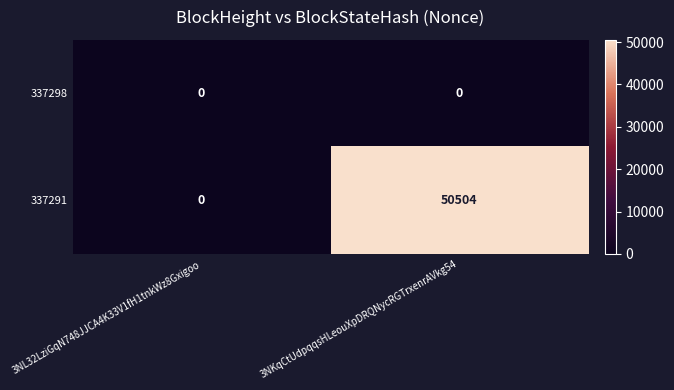

Which series has the largest total across all categories?

337291